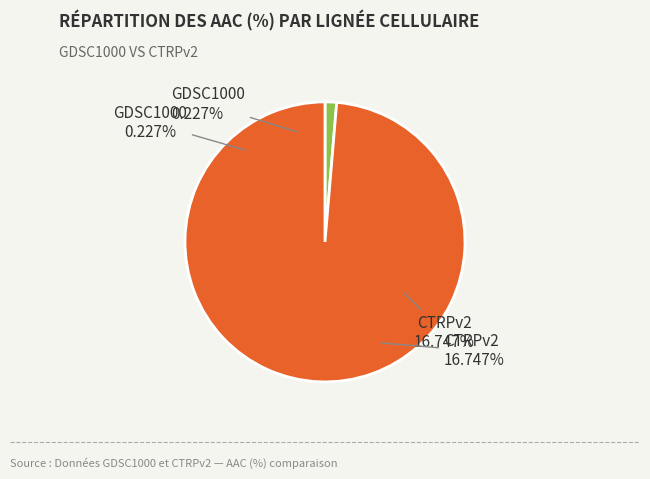

To the nearest percent, what is the difference between the CTRPv2 and GDSC1000 slice percentages?

97%